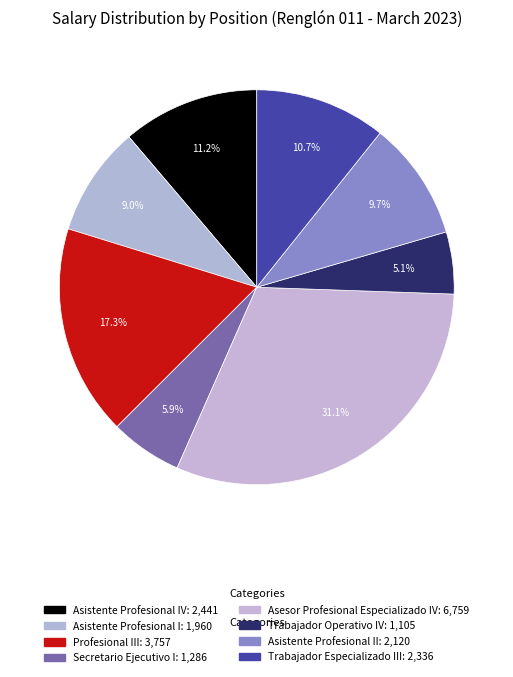

Count the number of slices in the pie.

8